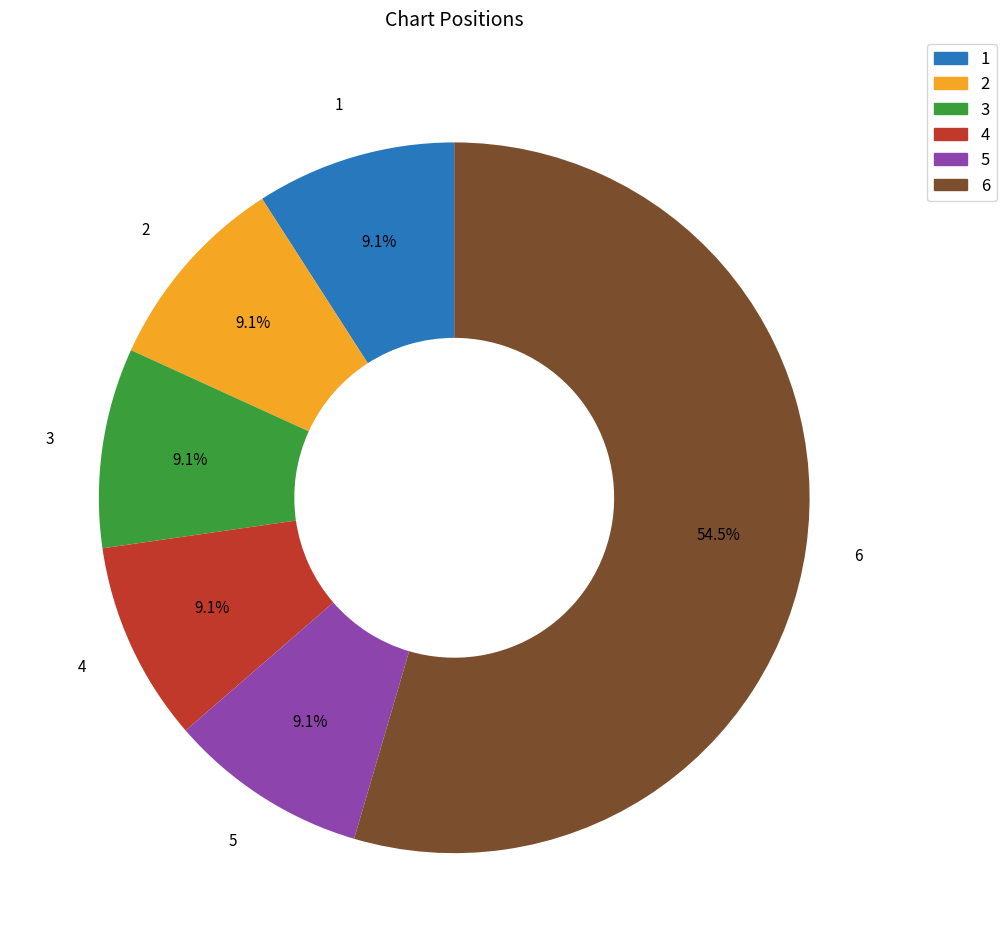

Count the number of slices in the pie.

6